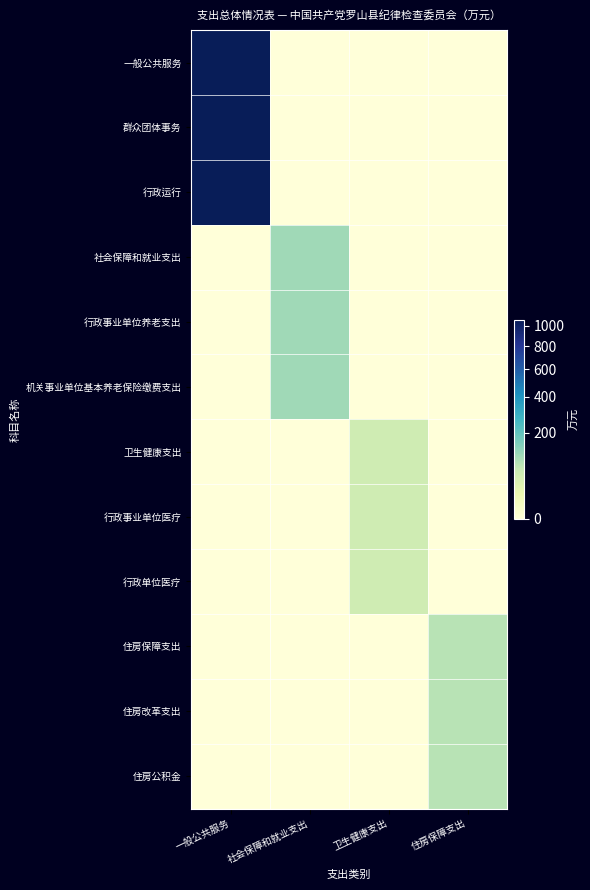

What is the total value across all series at 社会保障和就业支出?

325.5